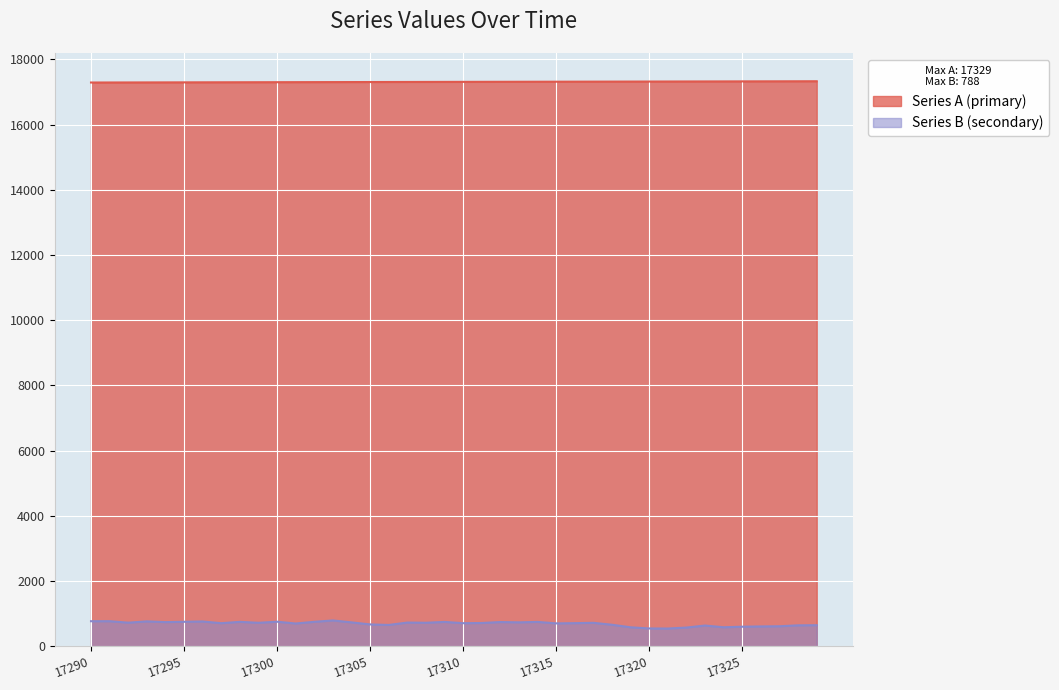

True or false: Series B (secondary) and Series A (primary) cross at least once.

False